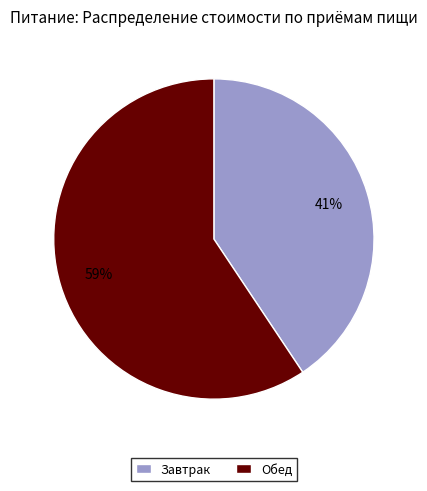

Does any single category account for the majority?

Yes